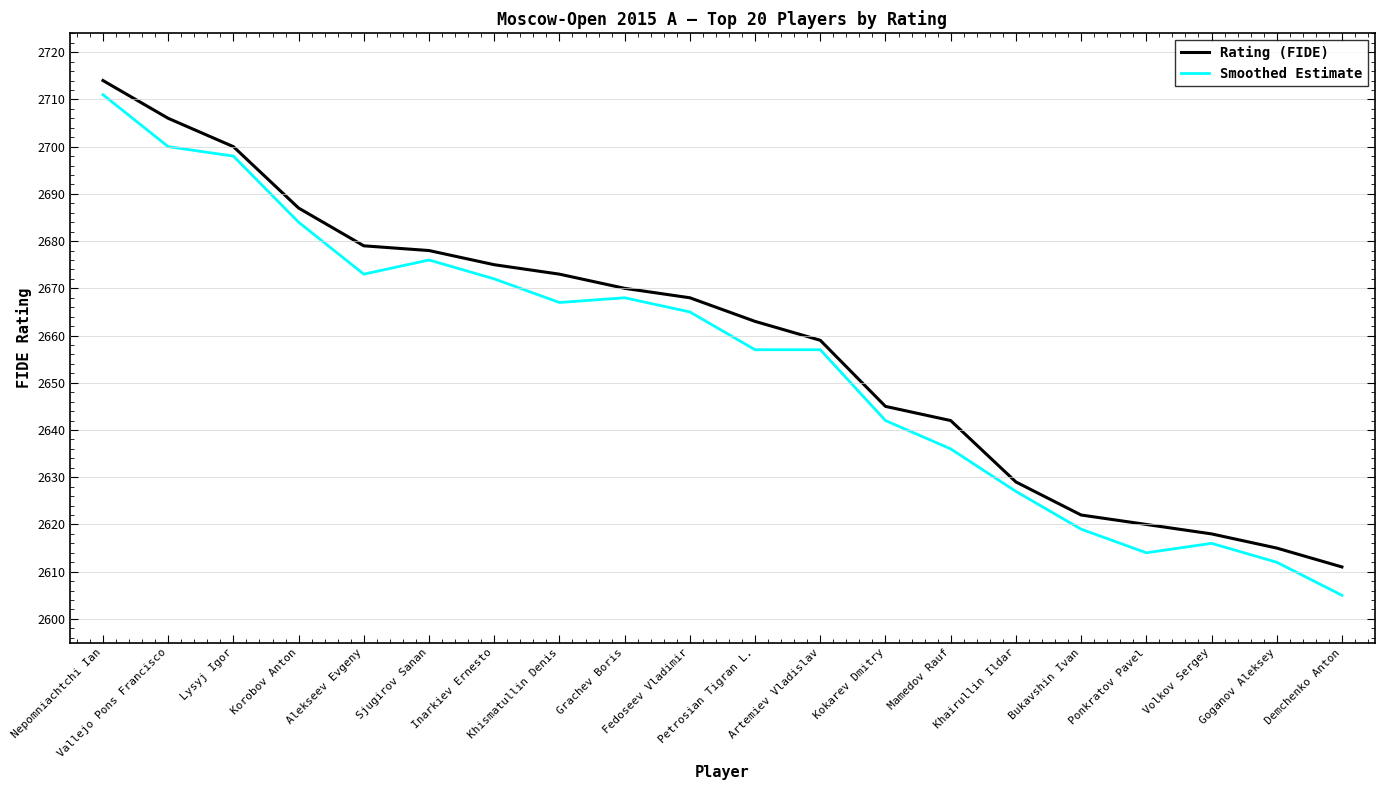

At which category does Smoothed Estimate reach its first local peak?

Sjugirov Sanan